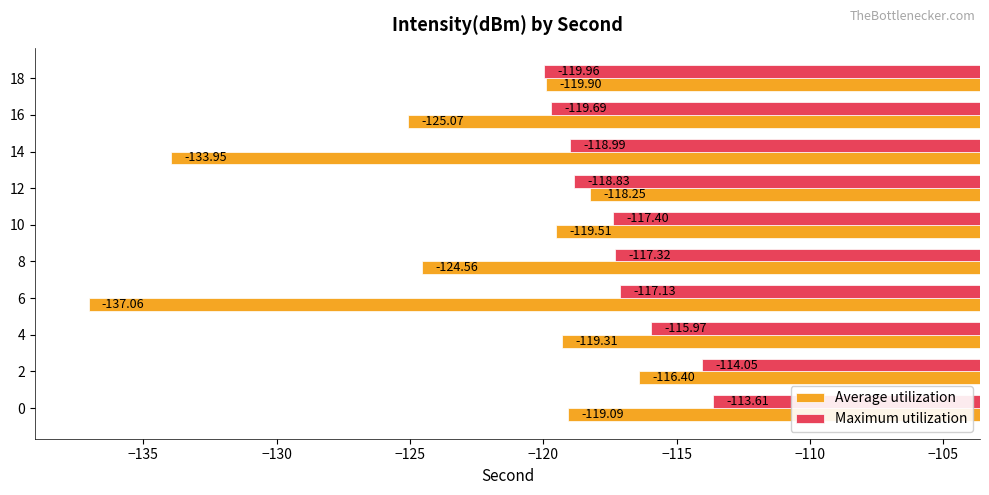

List the series in order of their overall mean, highest first.

Maximum utilization, Average utilization